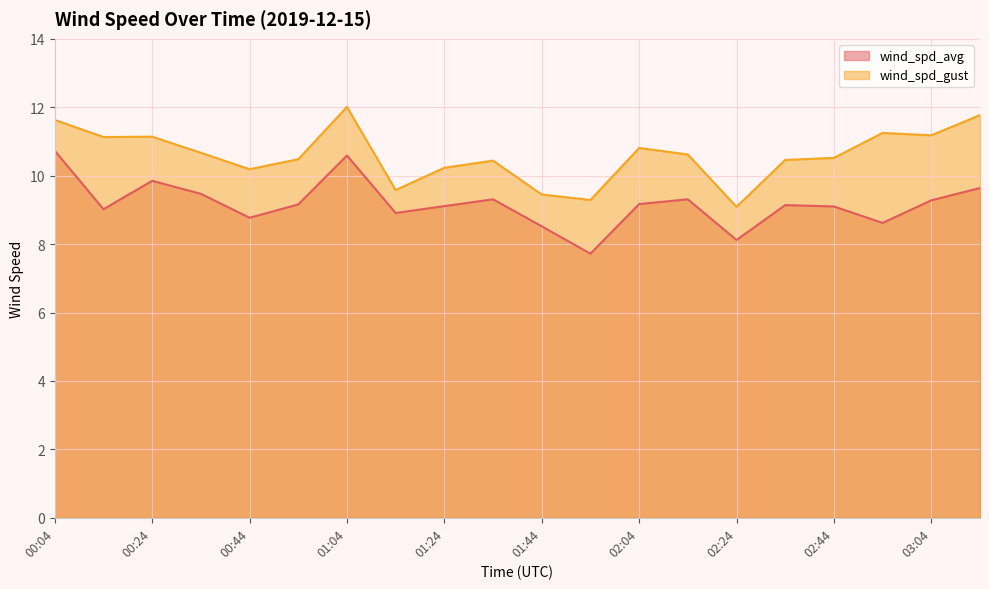

How many lines are shown in the chart?

2